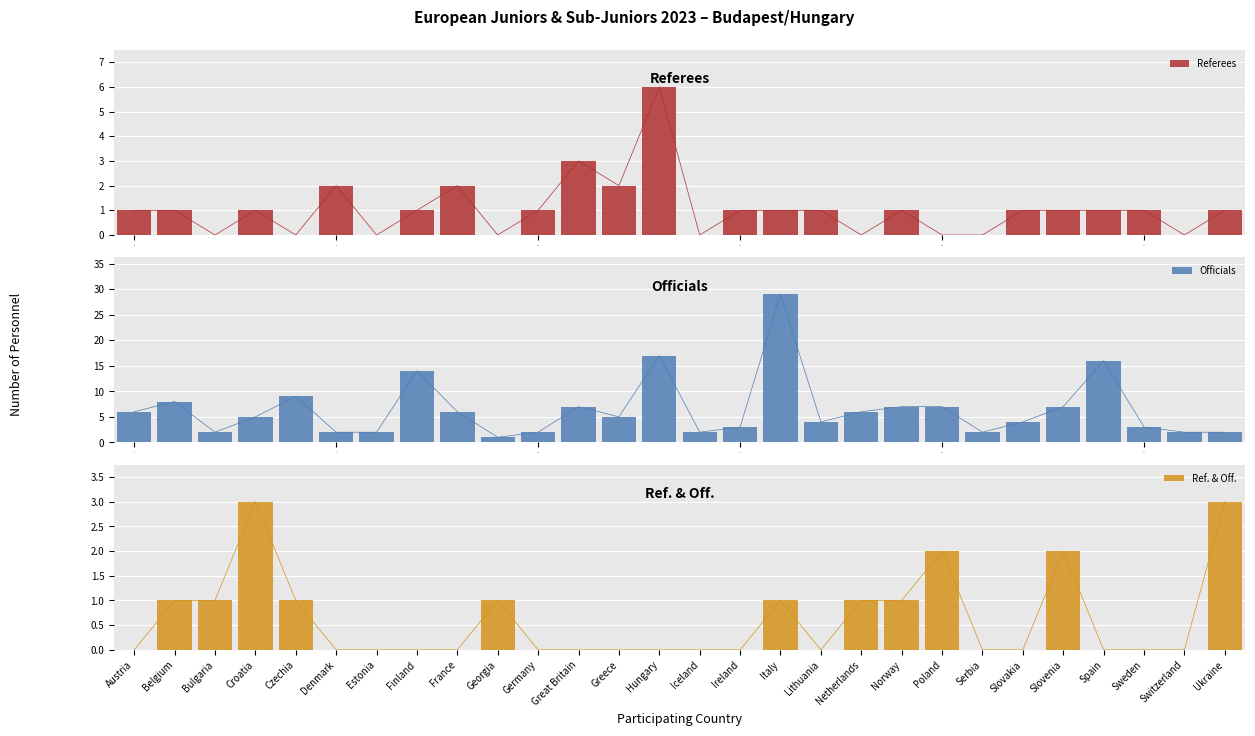

What is the highest value of the Referees series?

6